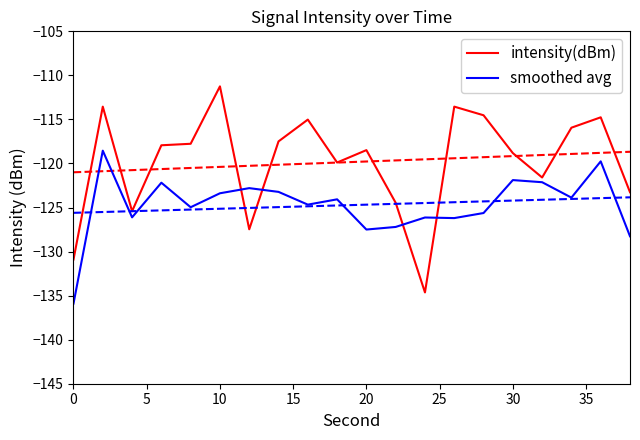

What is the lowest value of the intensity(dBm) series?

-134.6